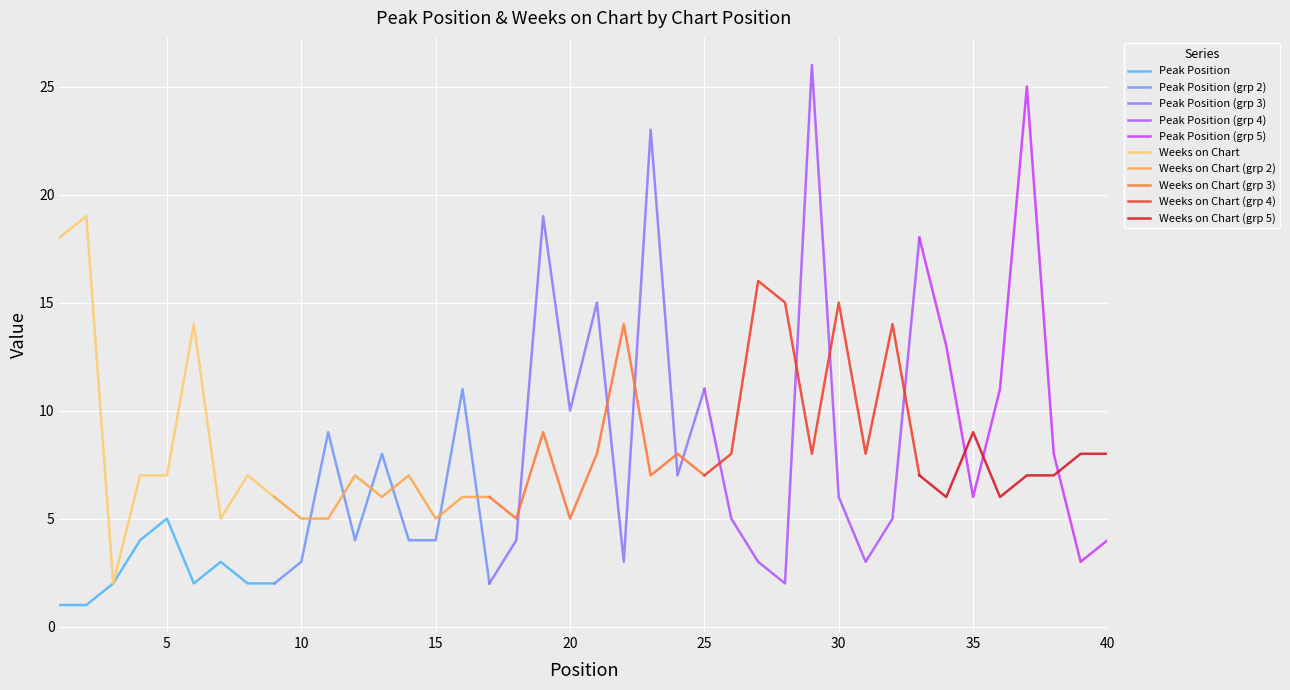

What is the sum of the Weeks on Chart values at 9 and 29?

14